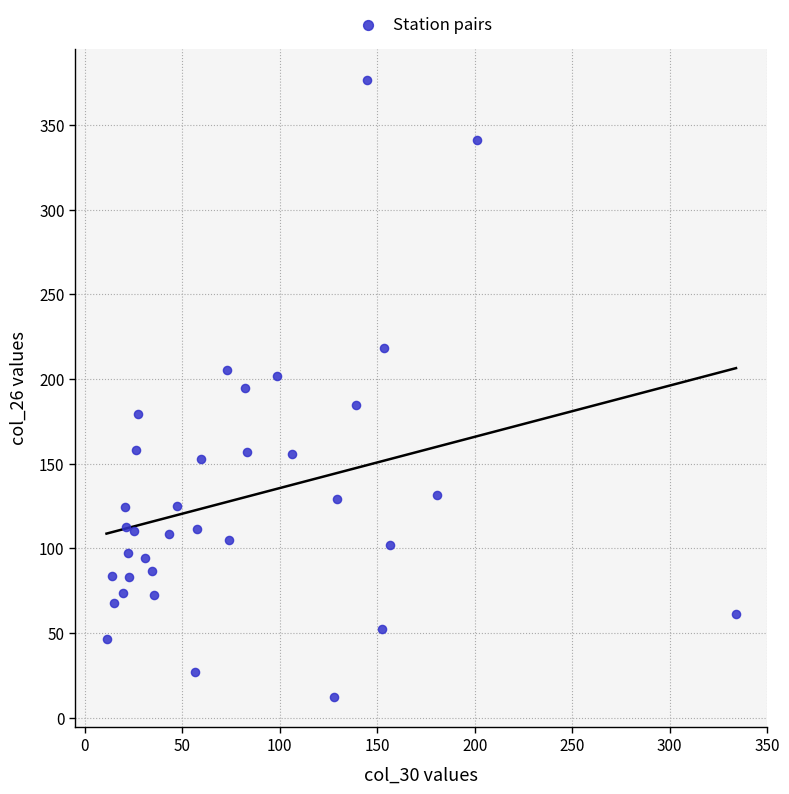

What is the range of X values (max minus min)?

322.8